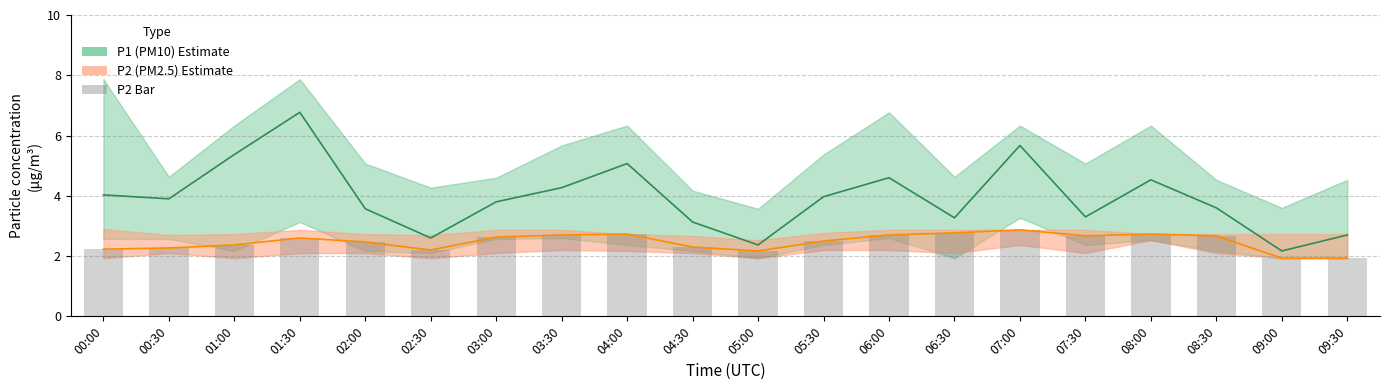

The value of P1 (PM10) at 04:30 is 3.1. True or false?

True